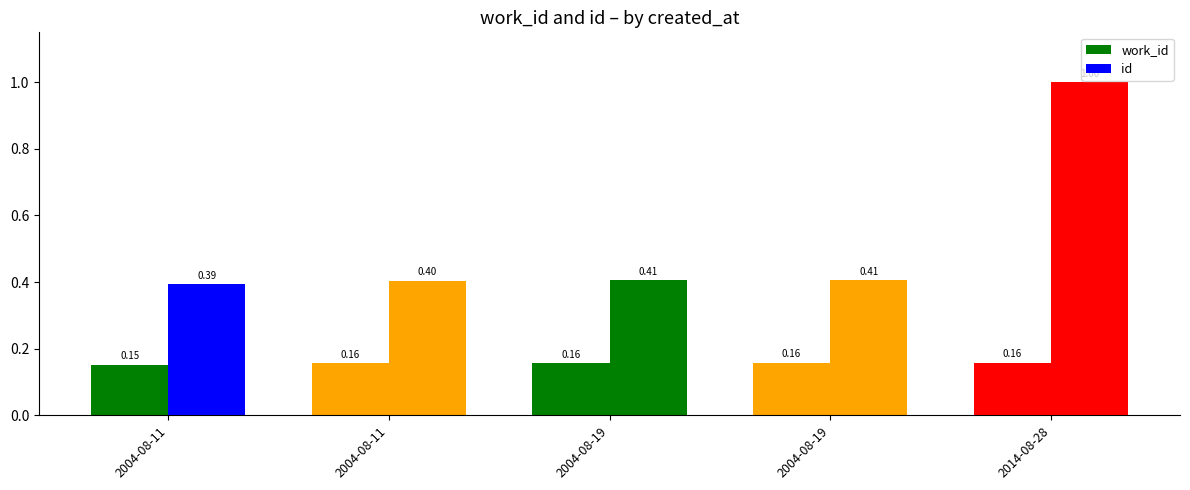

True or false: id has a value of 1.8 at 2014-08-28.

False